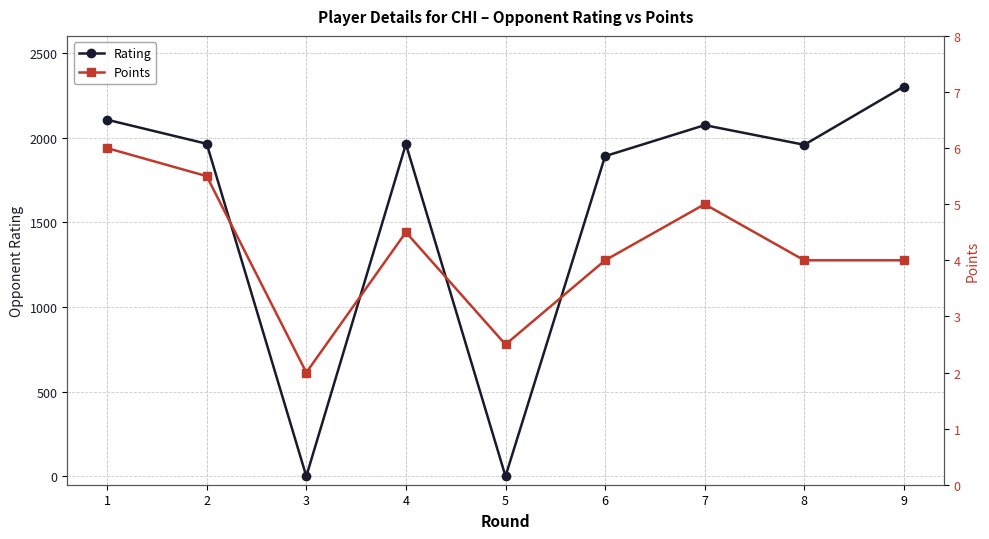

True or false: Points and Rating cross at least once.

True